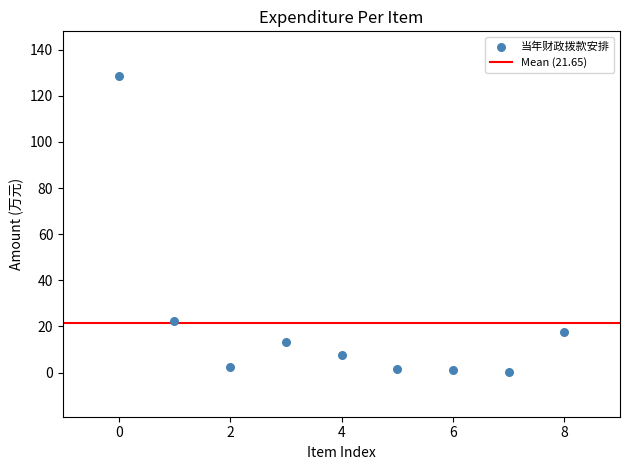

What is the range of Y values (max minus min)?

128.5